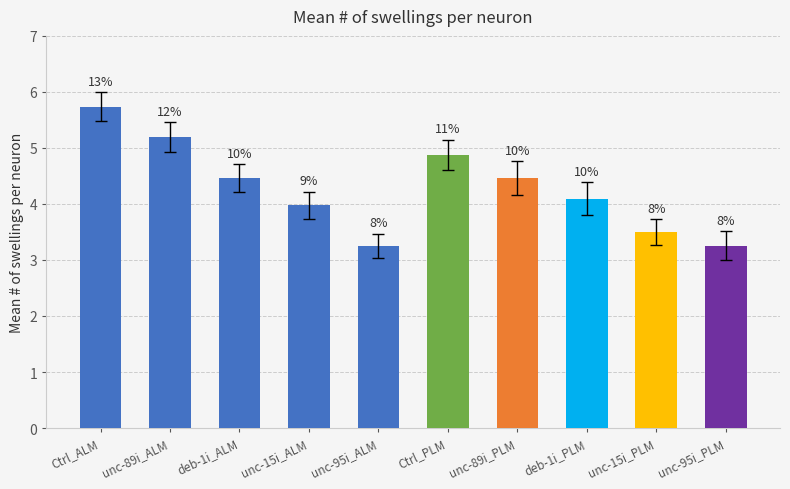

How many bars are there in total?

10